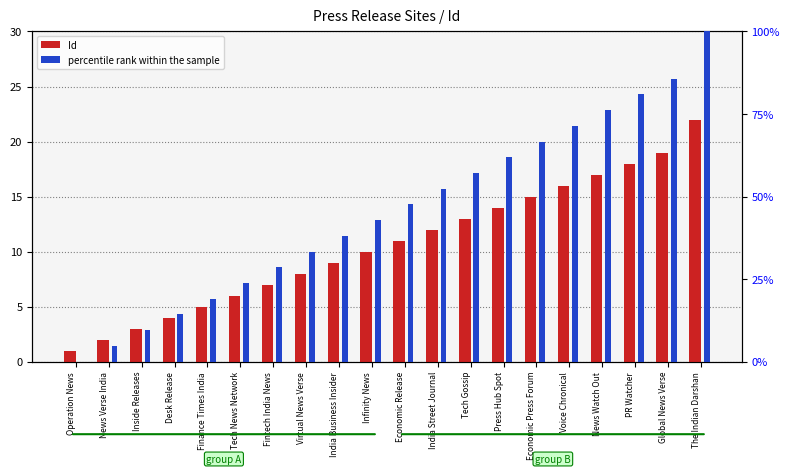

How many bars are there in total?

40